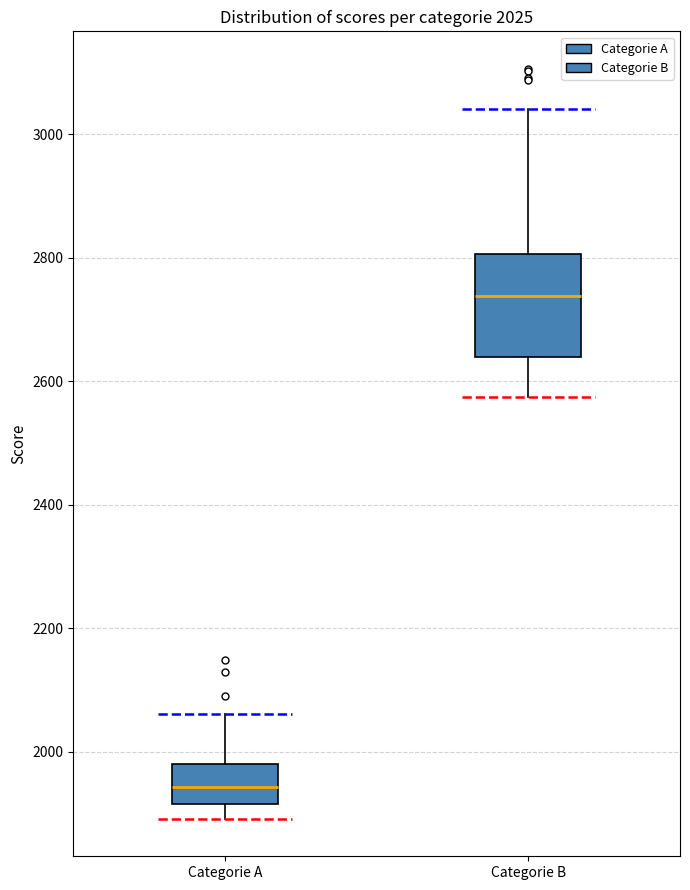

Which box has the lowest median line?

Categorie A